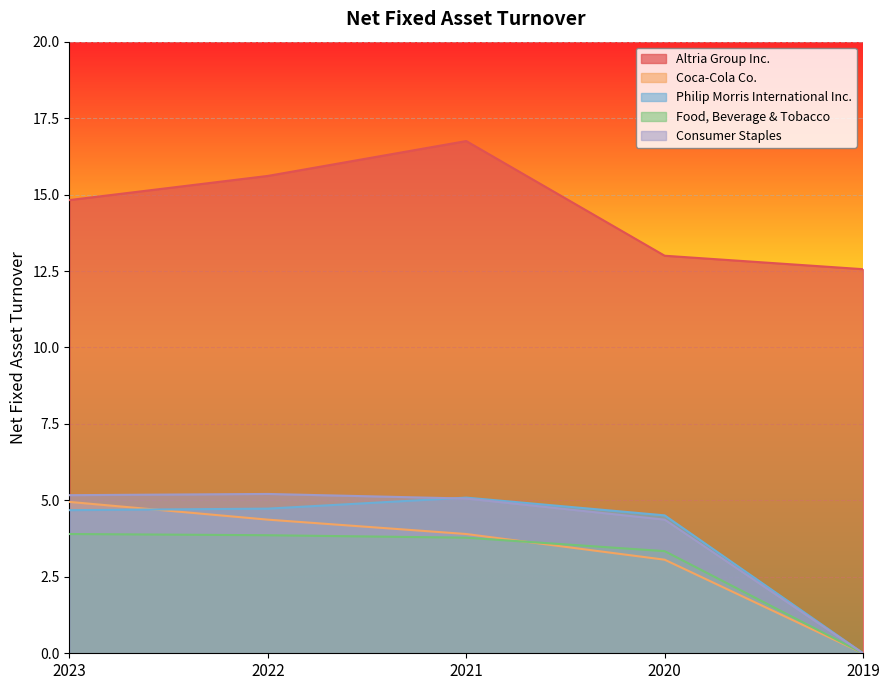

True or false: Coca-Cola Co. and Consumer Staples cross at least once.

False